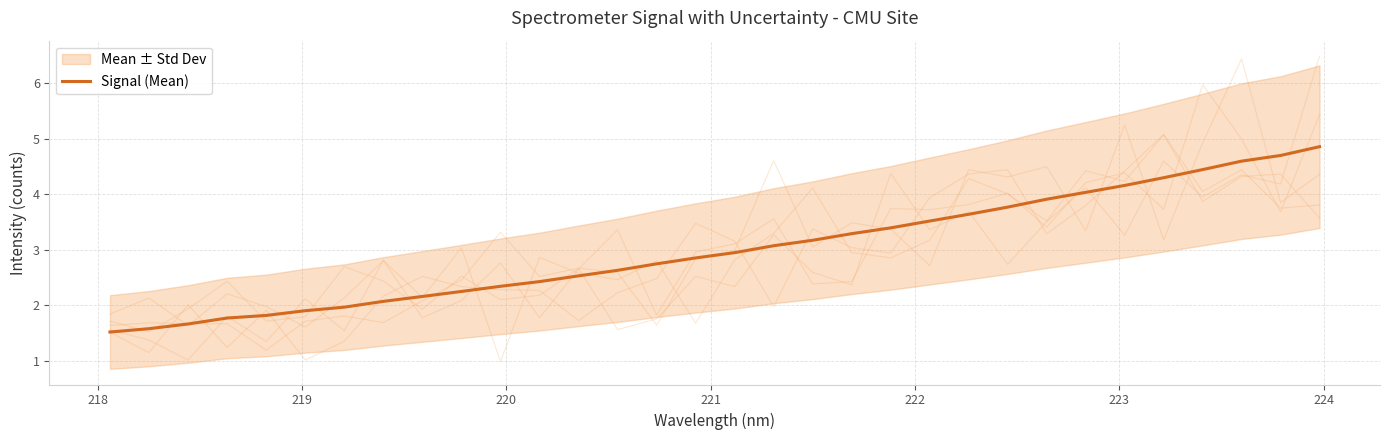

Reading right to left, extract all data points from this chart.

4.9	4.7	4.6	4.4	4.3	4.2	4.0	3.9	3.8	3.6	3.5	3.4	3.3	3.2	3.1	2.9	2.9	2.7	2.6	2.5	2.4	2.3	2.2	2.2	2.1	2.0	1.9	1.8	1.8	1.7	1.6	1.5